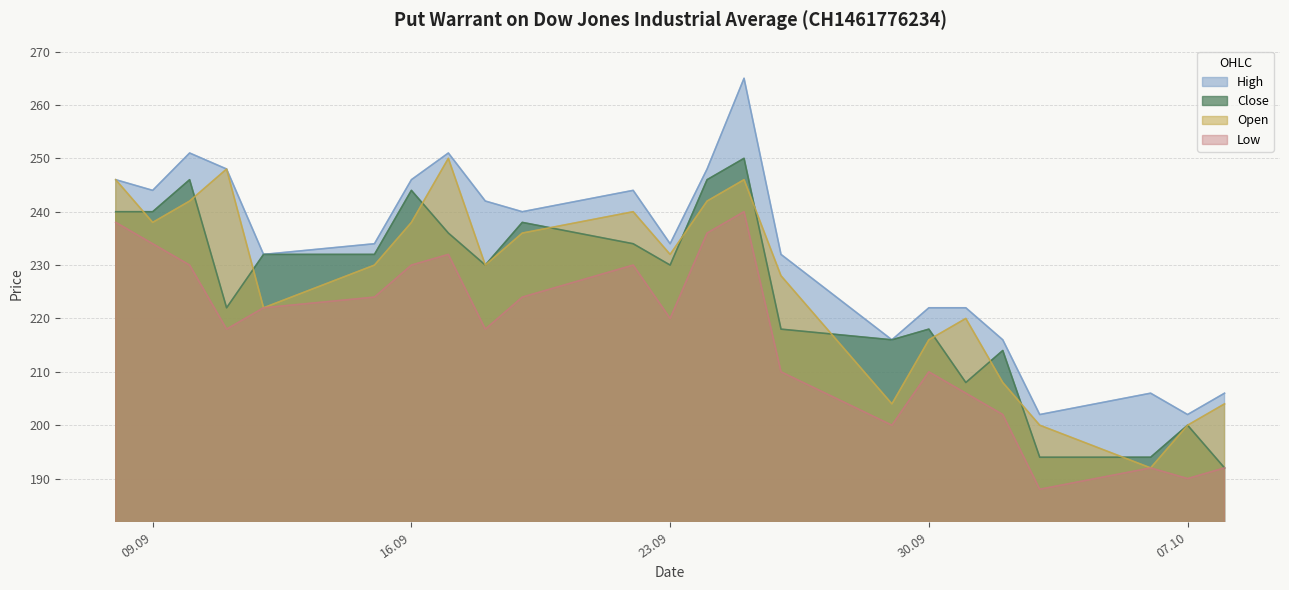

What is the total value across all series at 24.09.2025?

972